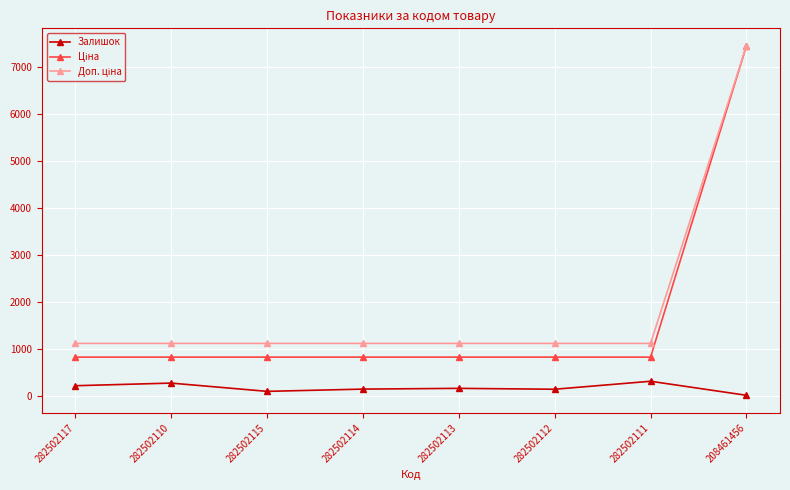

At which category is the sum across all series the highest?

208461456